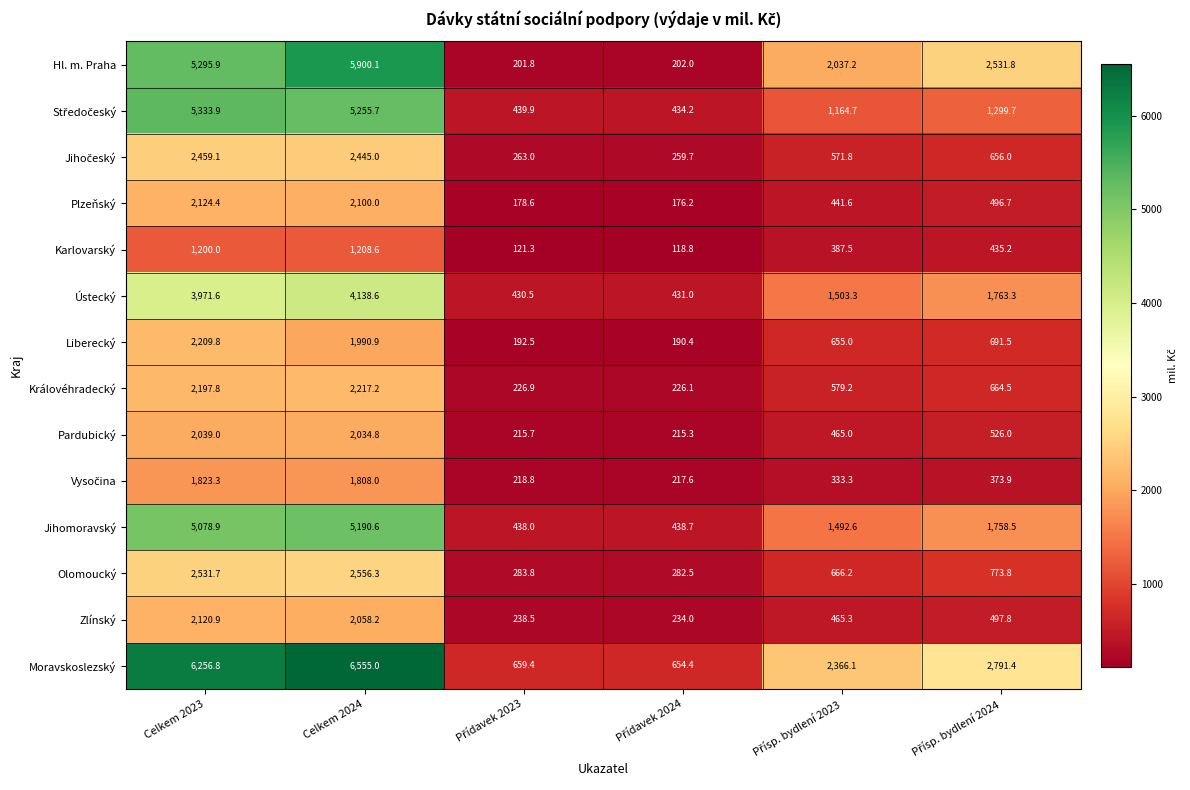

What is the sum of all Zlínský values?

5614.7